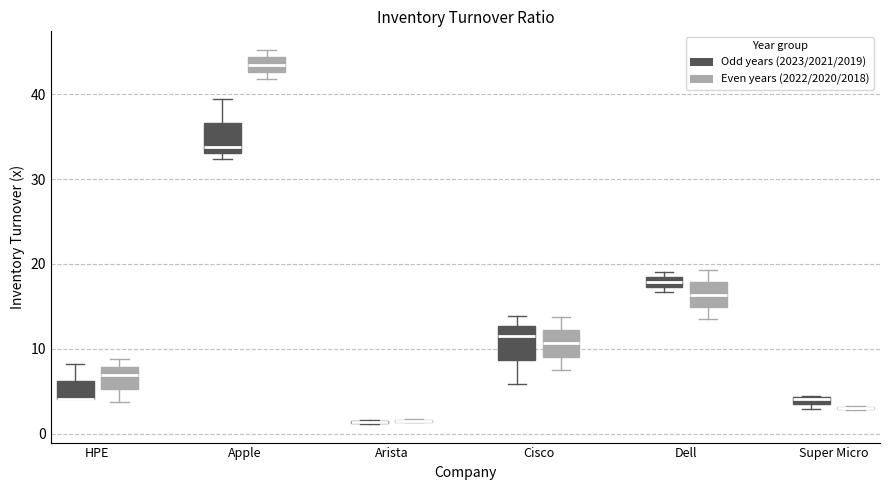

Where is the lower edge of the box for HPE (Odd years (2023/2021/2019)) on the y-axis? The values are not printed on the chart, so give them approximately, as read against the axis.

4